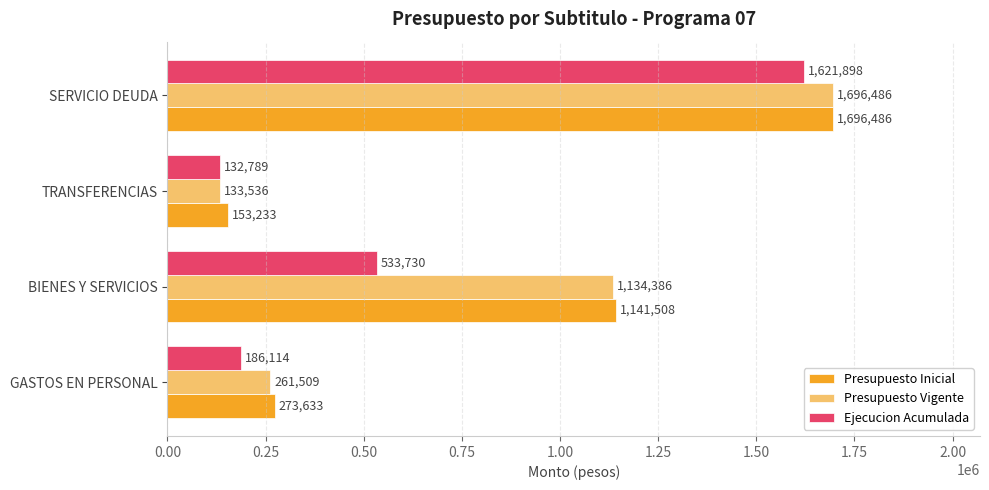

Is it true that Presupuesto Inicial equals 1696486 at SERVICIO DEUDA?

True